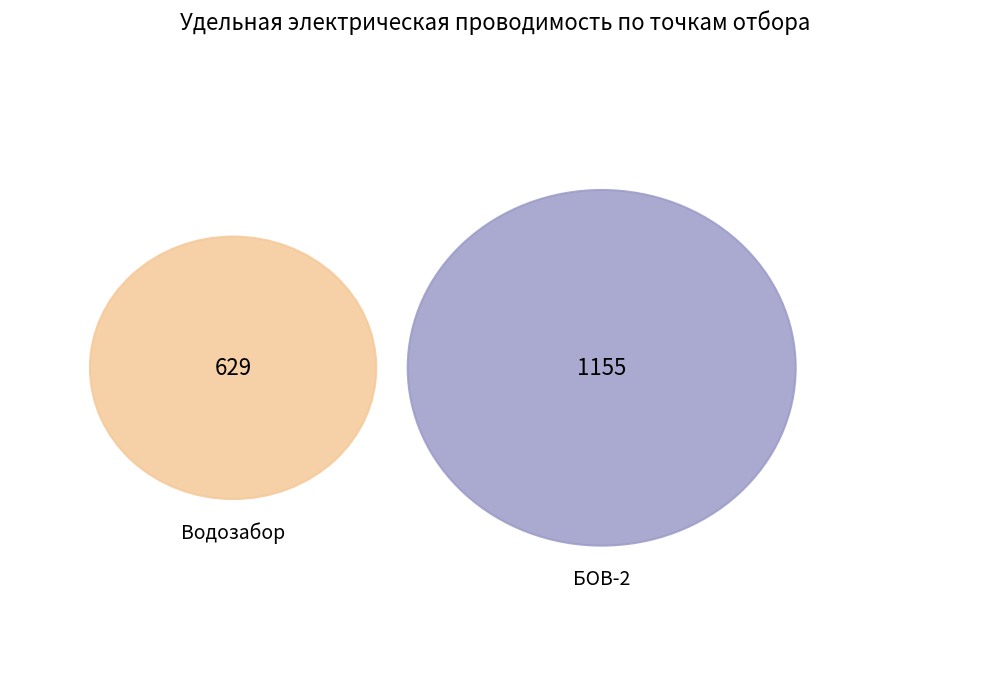

Combined, do БОВ-2 (Среднее за период) and Водозабор (Среднее за период) account for over 50%?

Yes